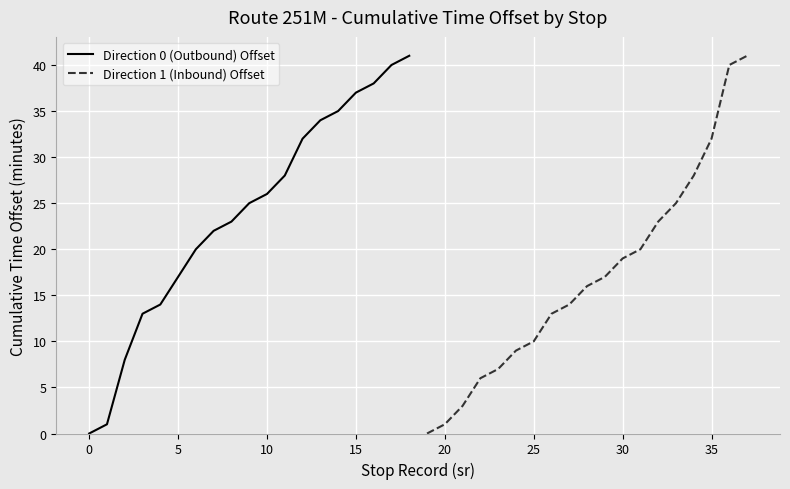

How many data points does each series have?

19